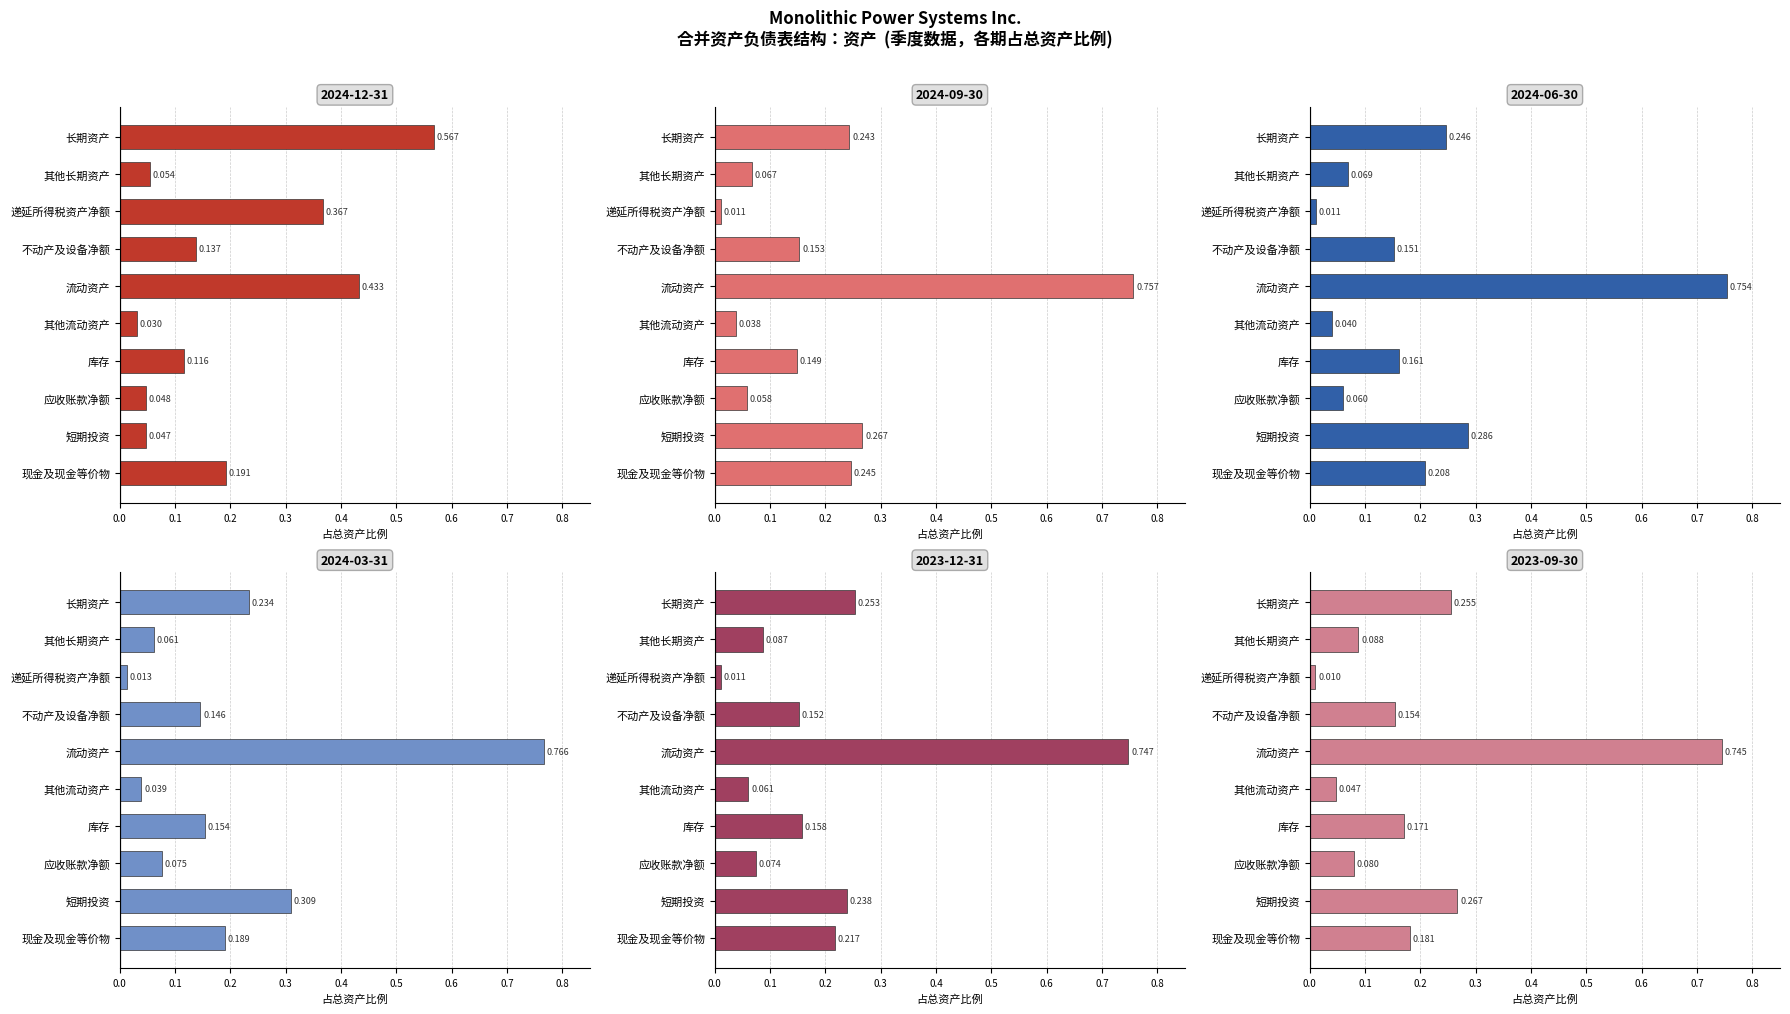

The value of 2024-09-30 at 其他流动资产 is 0.0. True or false?

True